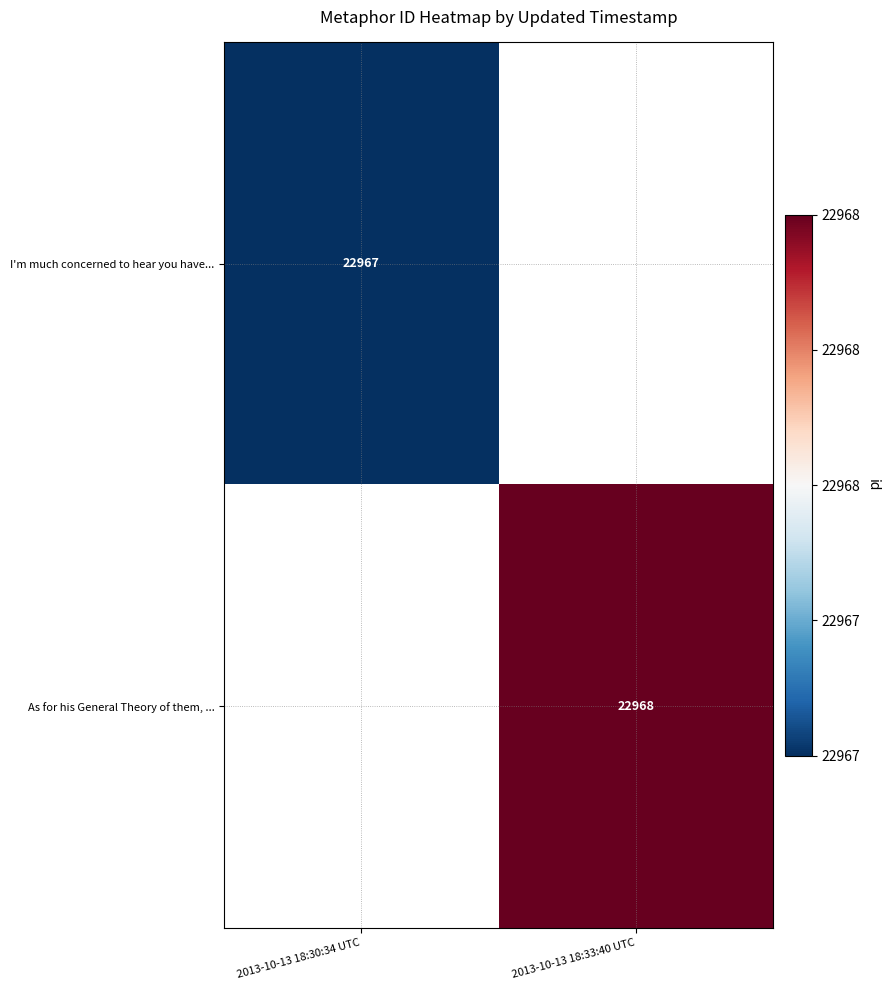

Is it true that As for his General Theory of them, ... equals 7311 at 2013-10-13 18:33:40 UTC?

False